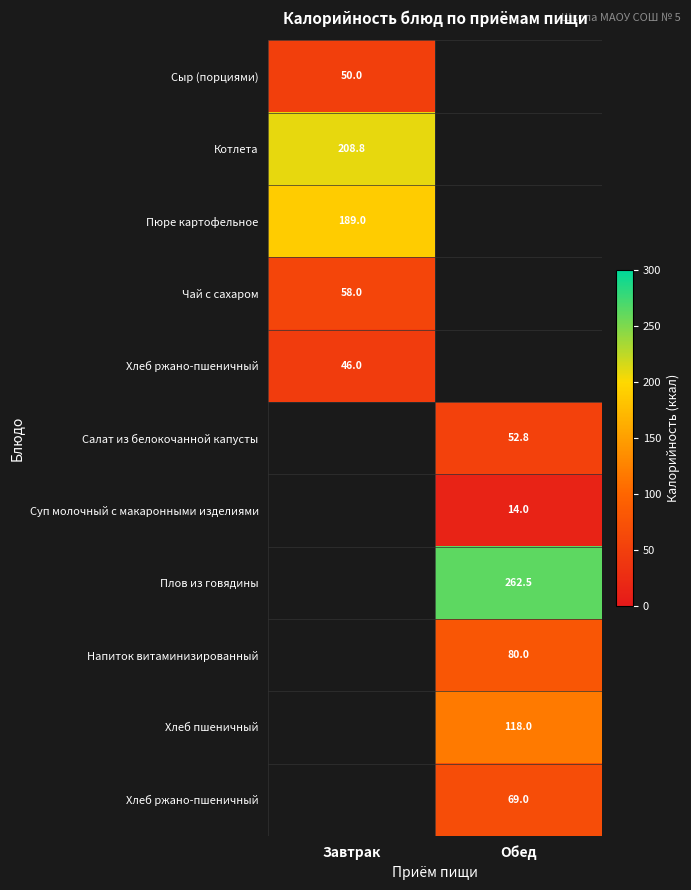

How many categories are shown in the chart?

2